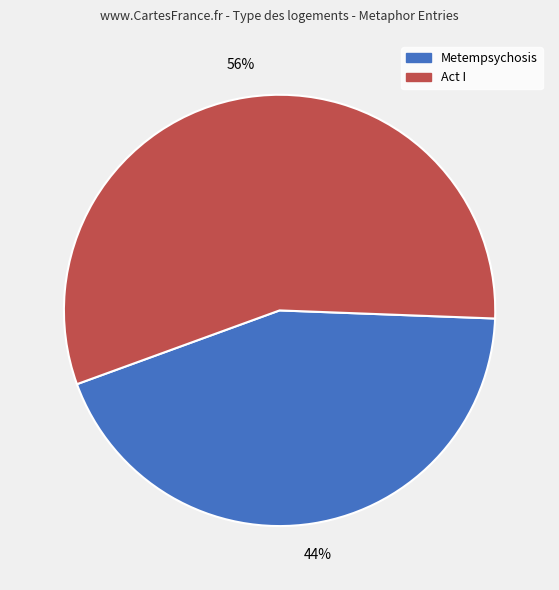

Is there a majority slice in this chart?

Yes